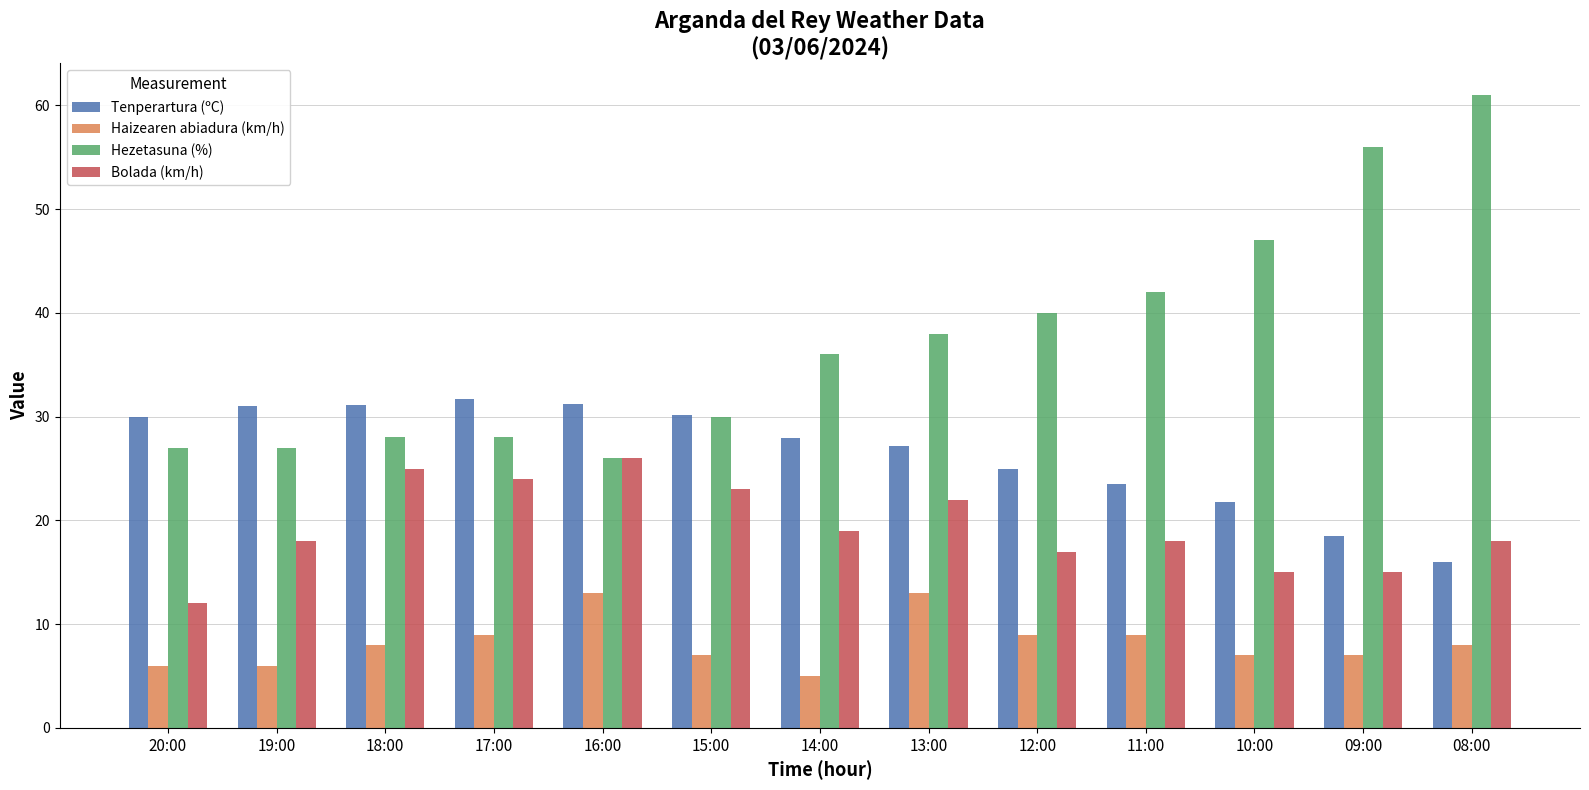

What is the label of the 3rd bar from the left?

18:00